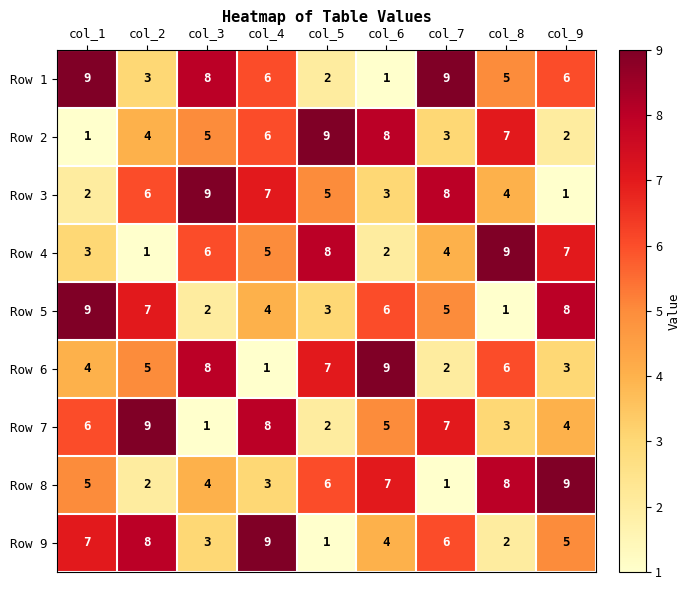

What is the sum of the Row 3 values at col_7 and col_9?

9